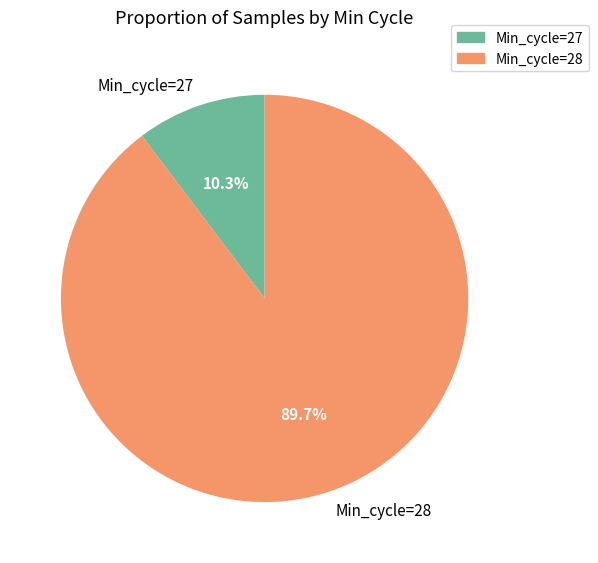

To the nearest percent, what percentage of the pie is Min_cycle=27?

10%